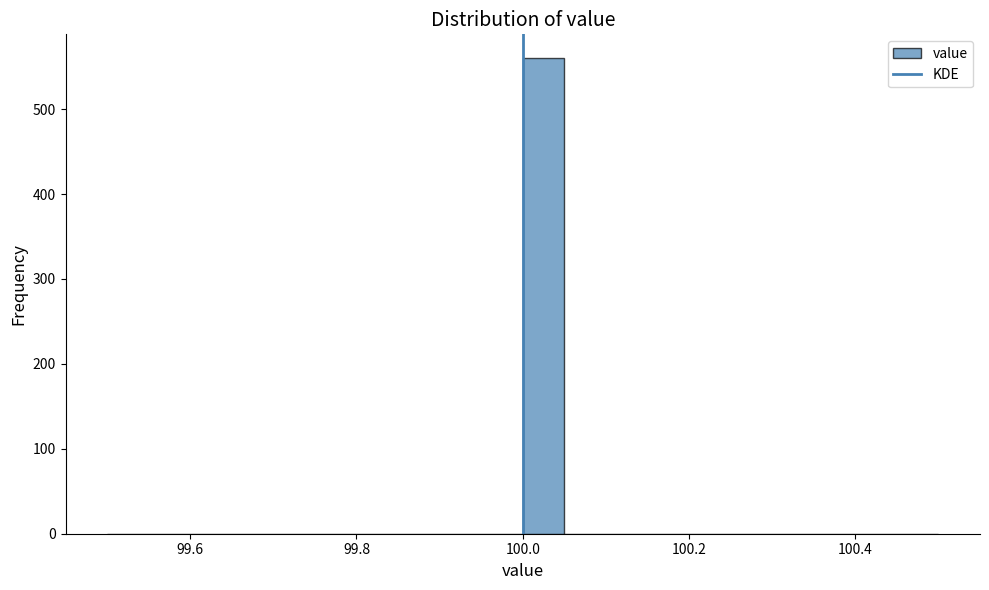

Read against the x-axis, roughly where is the centre of the tallest bar?

100.02